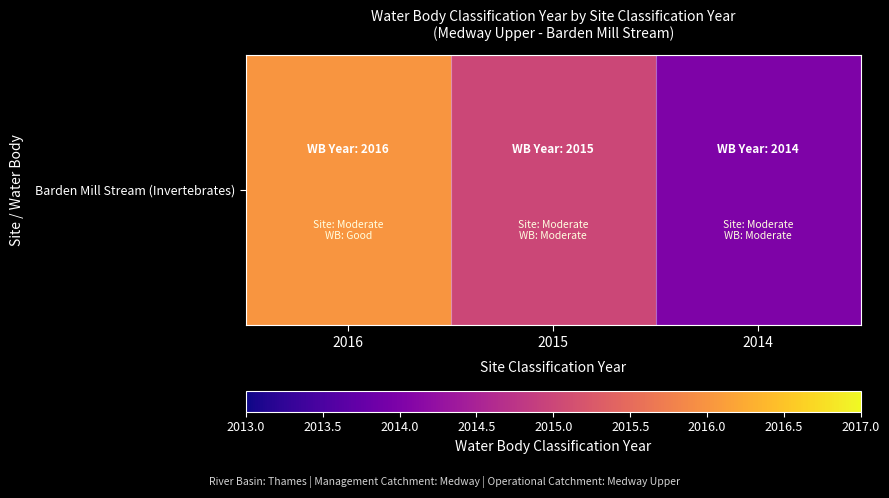

Is it true that the value at 2015 is 2015?

True